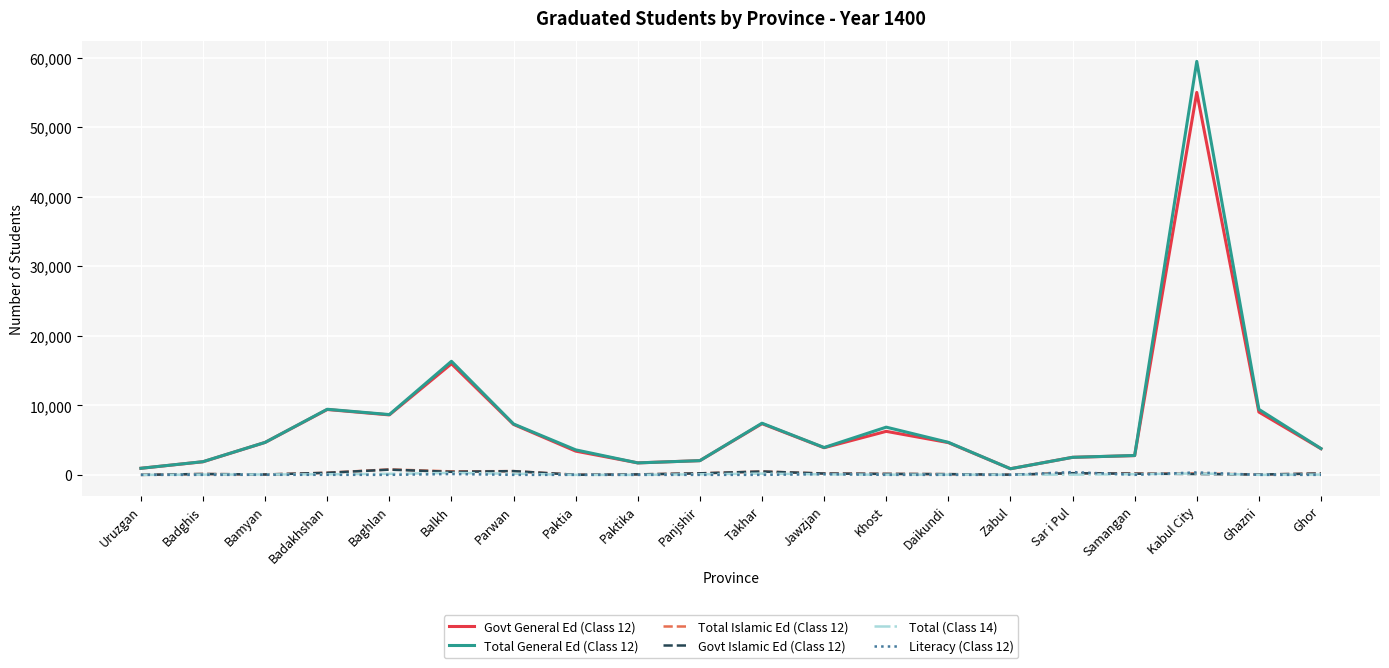

What are all the series names shown in the legend?

Govt General Ed (Class 12), Total General Ed (Class 12), Total Islamic Ed (Class 12), Govt Islamic Ed (Class 12), Total (Class 14), Literacy (Class 12)